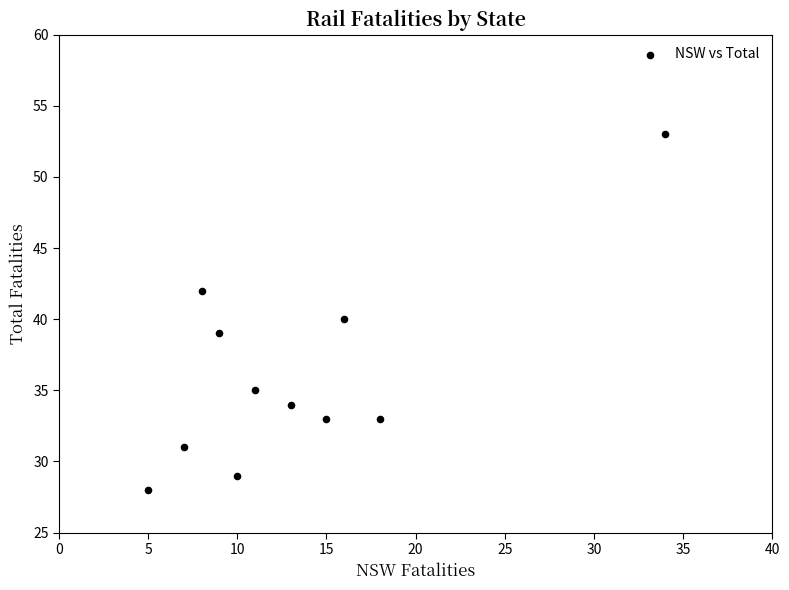

What is the range of Y values (max minus min)?

25